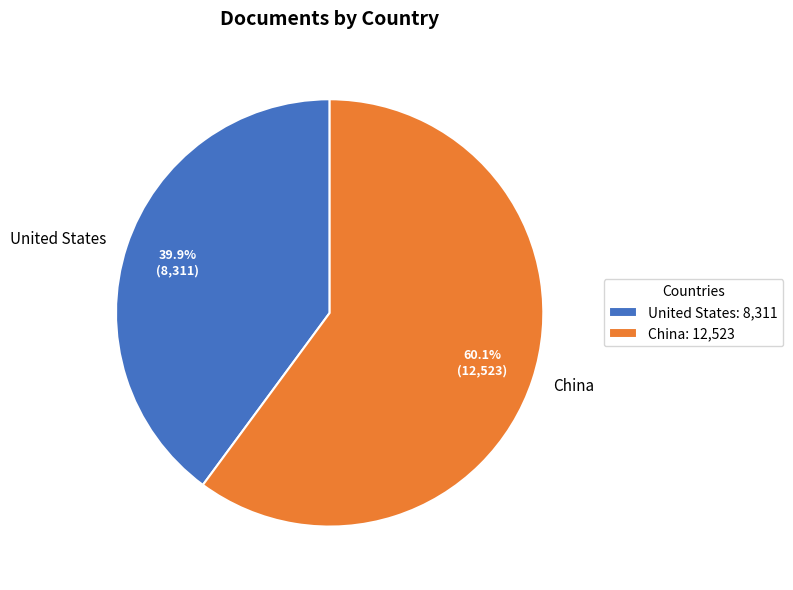

Do United States and China together represent more than half of the pie?

Yes